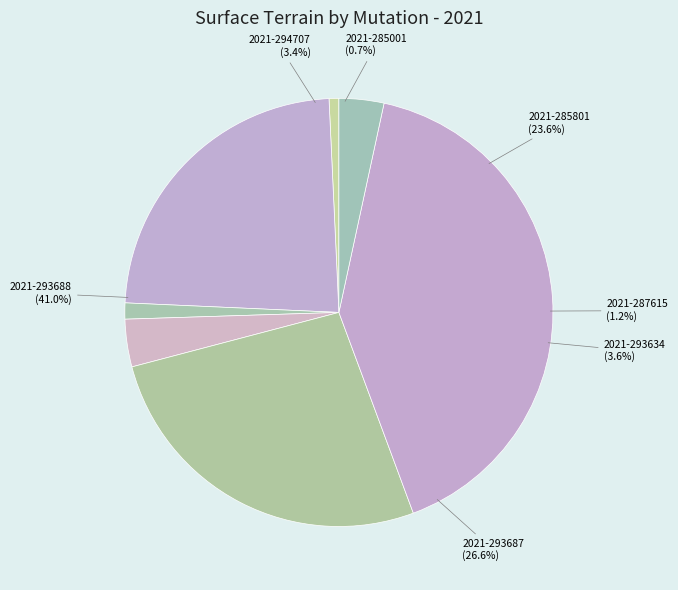

What percentage is the 2021-285001 slice, to the nearest percent?

1%